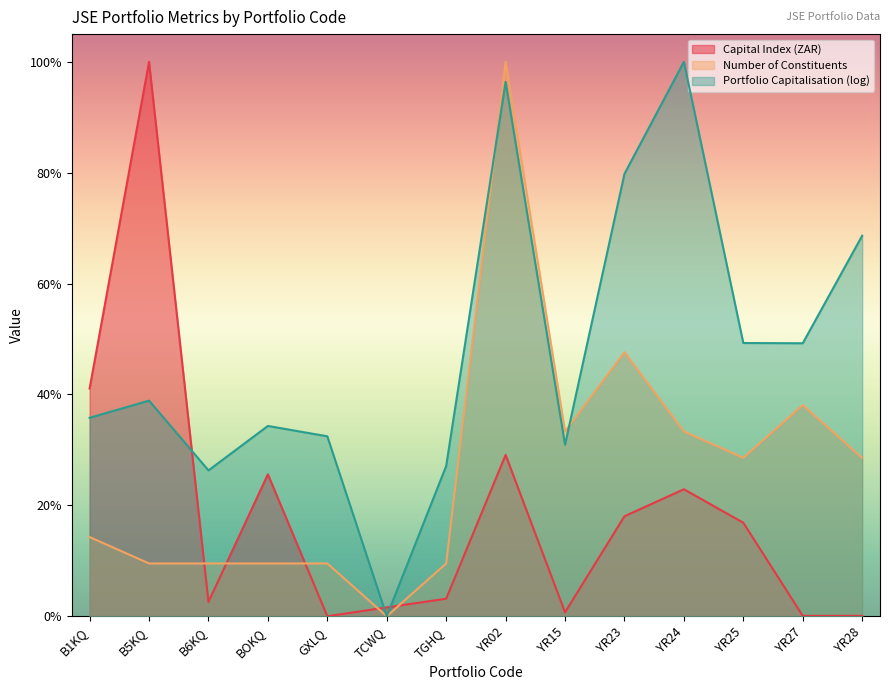

Does the chart display data point markers on the line(s)?

No